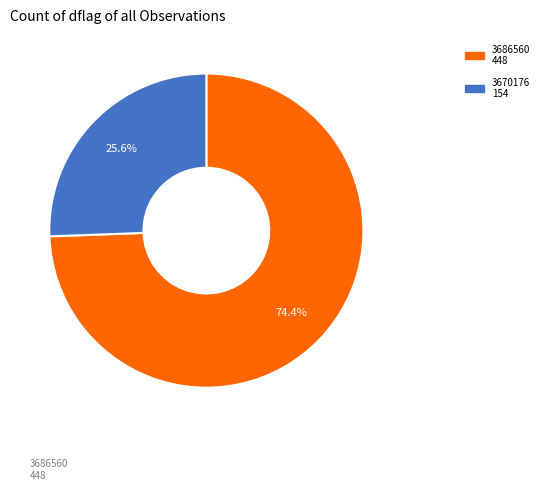

How many slices are in this pie chart?

2